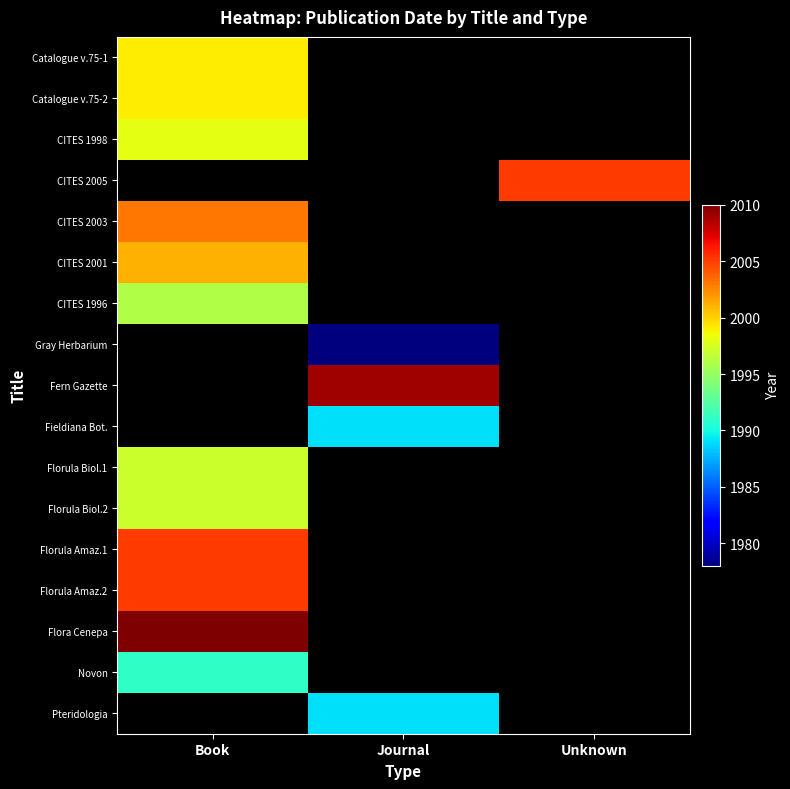

The value of Pteridologia at Journal is 2977.5. True or false?

False